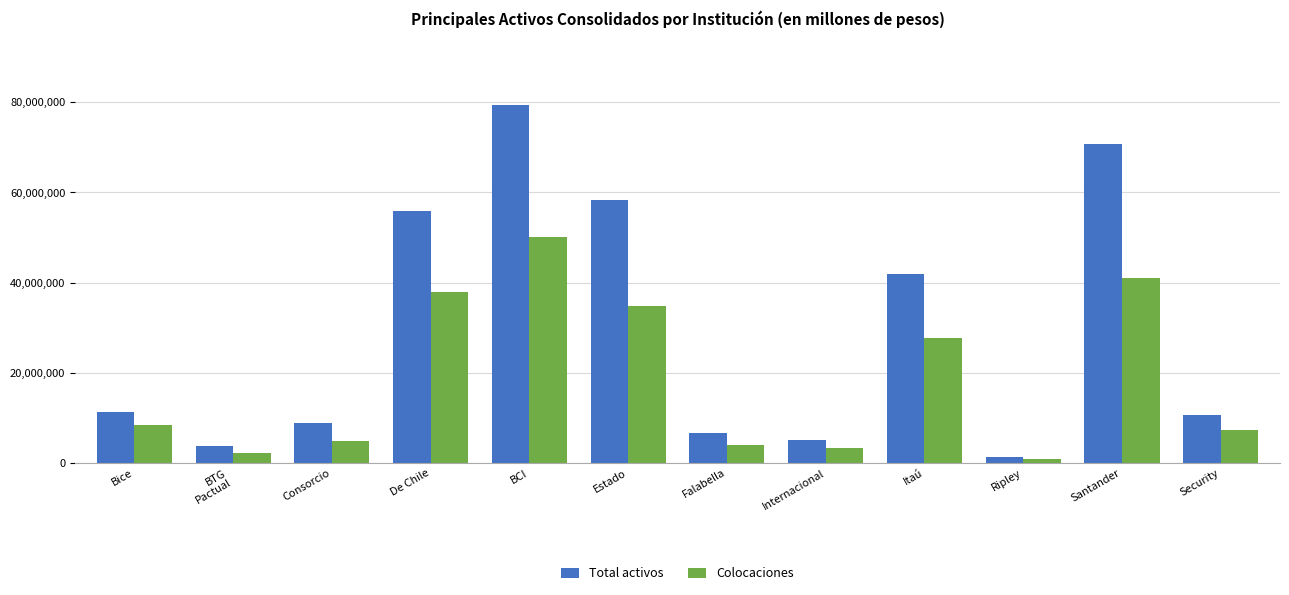

At which label is Total activos closest to 40272900?

Itaú